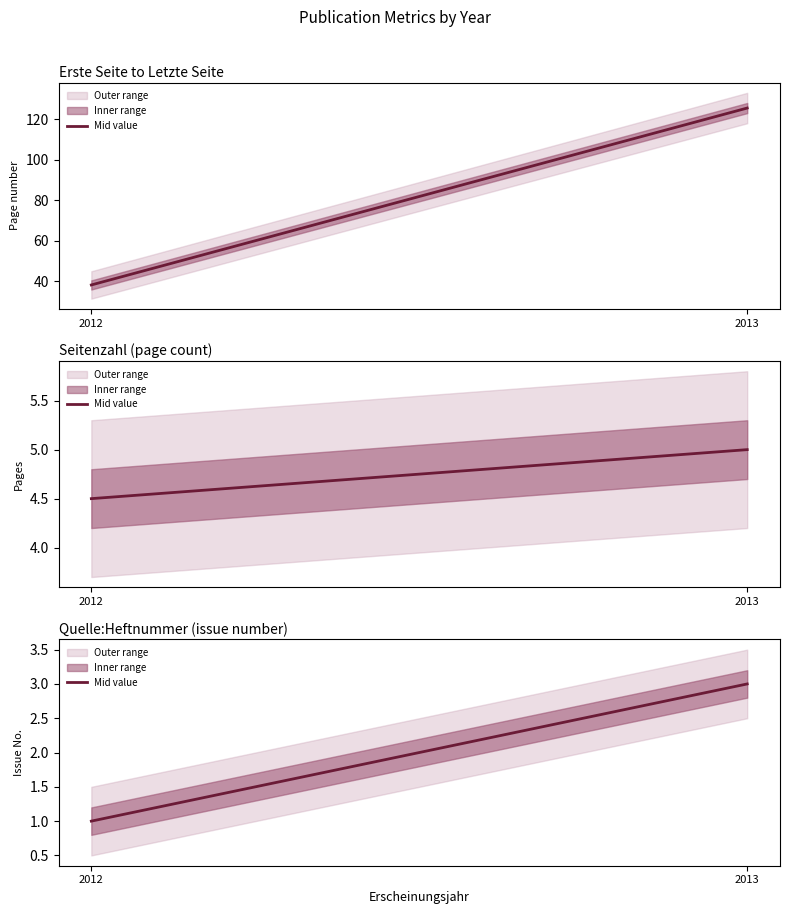

The value at 2012 is 1. True or false?

False